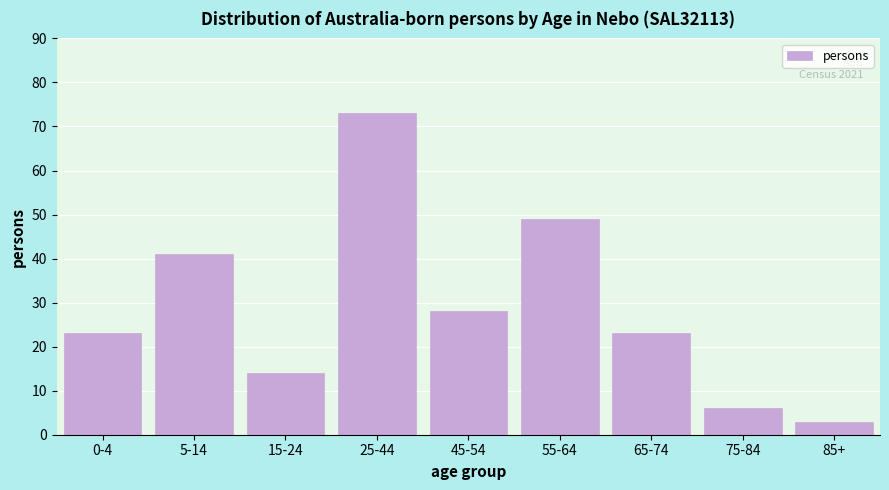

Reading right to left, transcribe all the data shown in this chart.

3	6	23	49	28	73	14	41	23